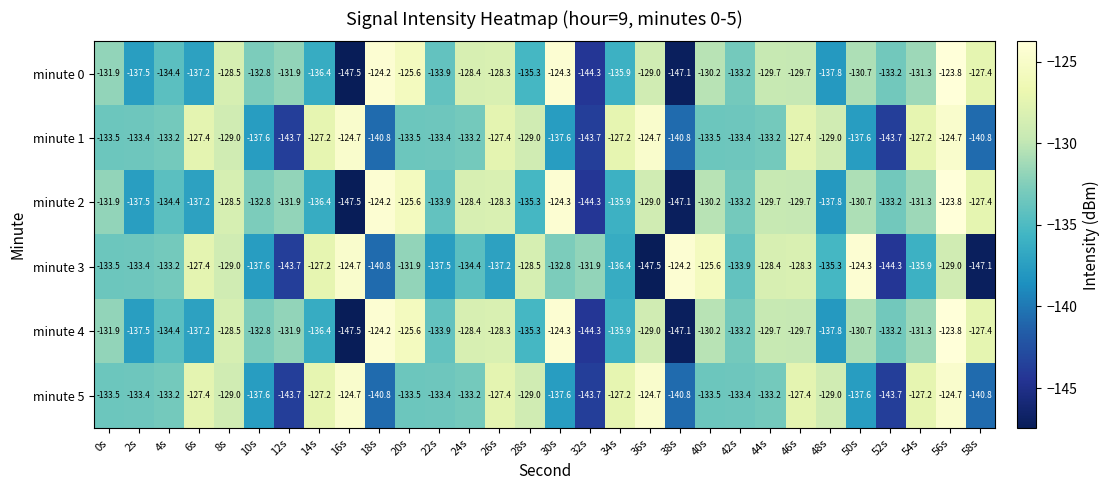

Is the value of minute 1 at 48s greater than the value of minute 2 at 40s?

Yes